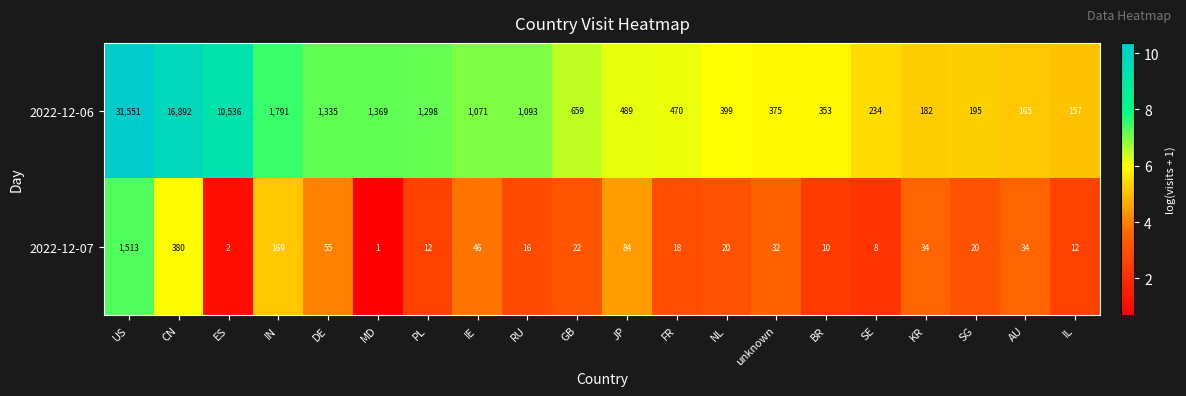

The 2022-12-07 series shows 10 at BR. True or false?

True